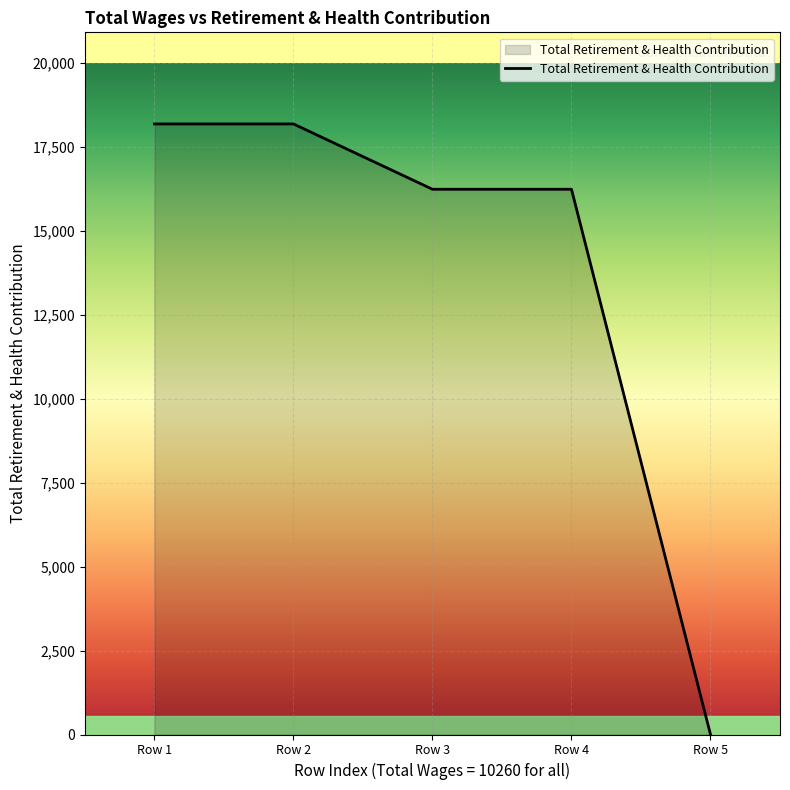

Where does the data first go above 16232?

Row 1